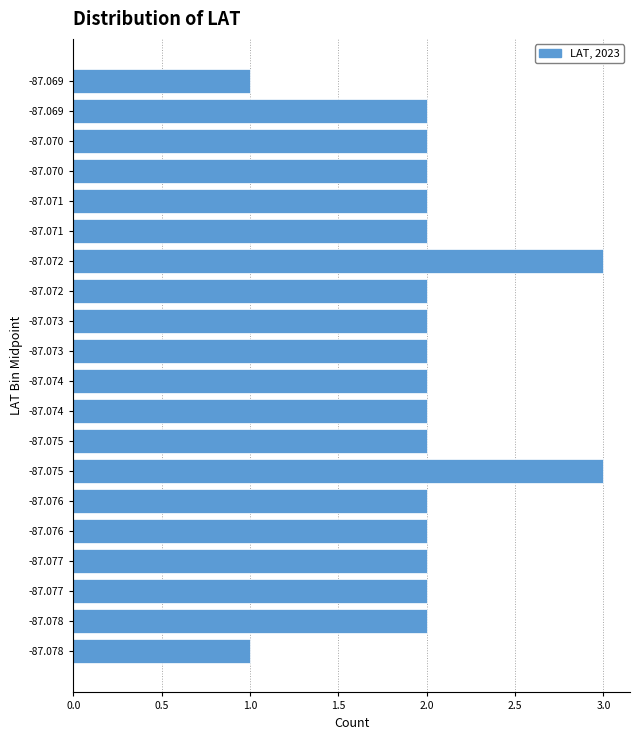

How many data points does each series have?

20